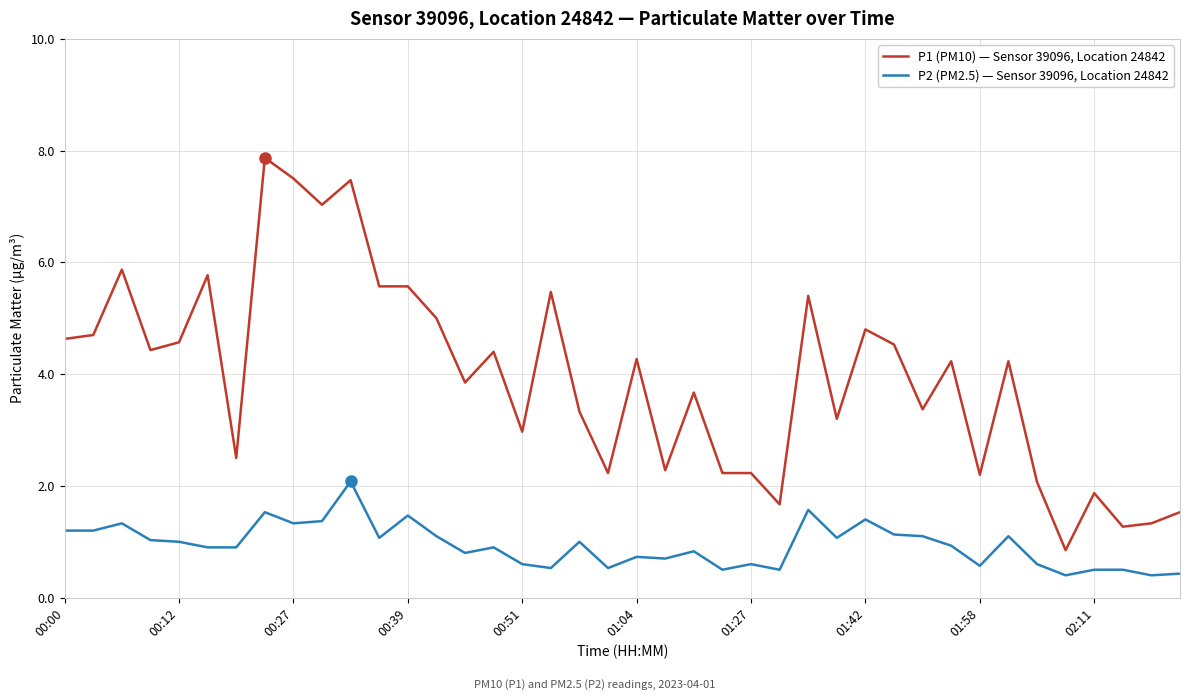

Which series has the largest total across all categories?

P1 (PM10) — Sensor 39096, Location 24842